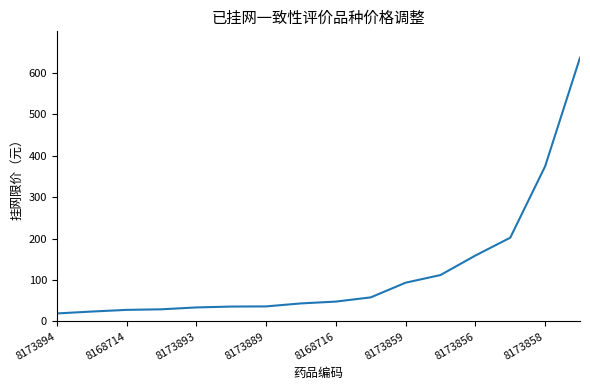

Is this an area chart (filled region under the line)?

No